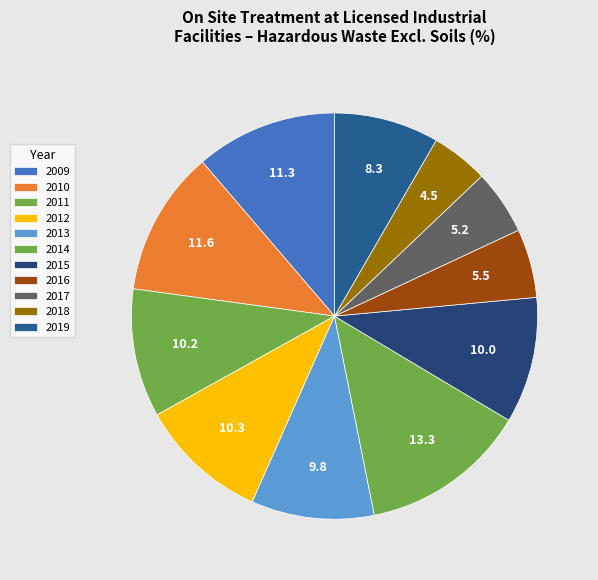

How many segments does this pie chart have?

11